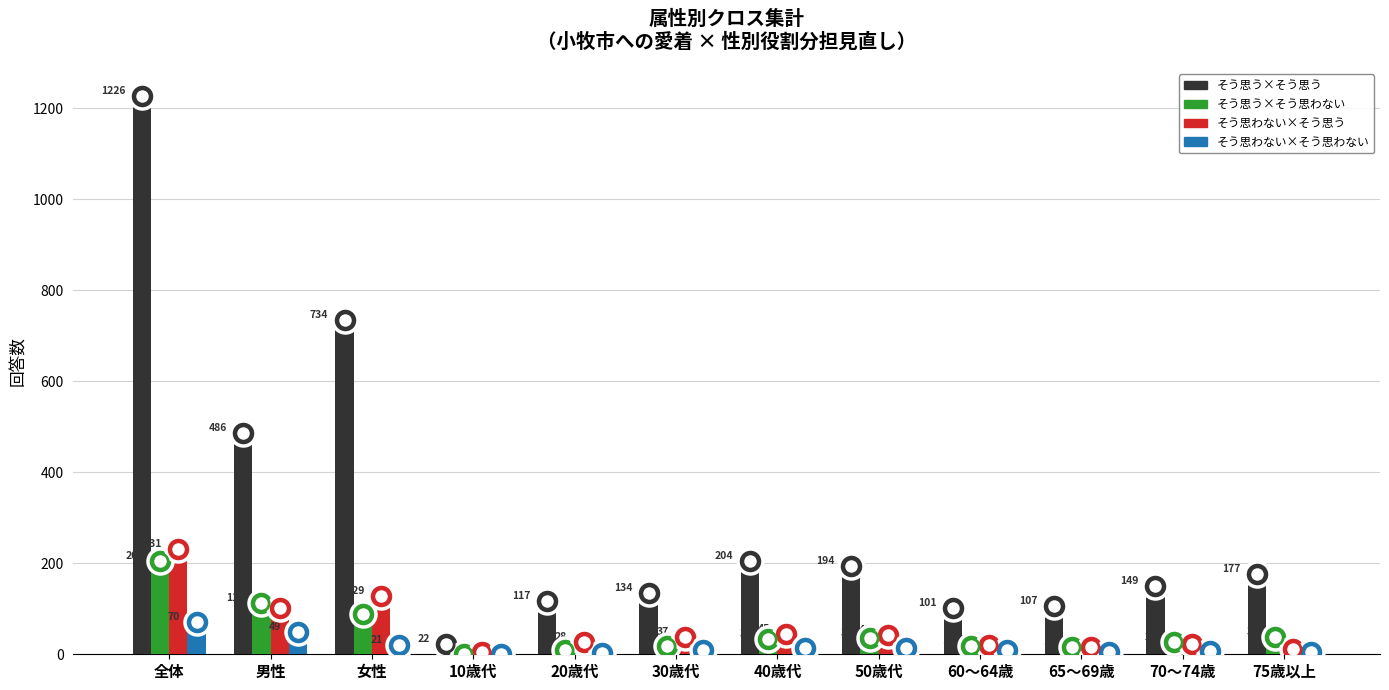

What is the sum of all そう思う×そう思わない values?

604